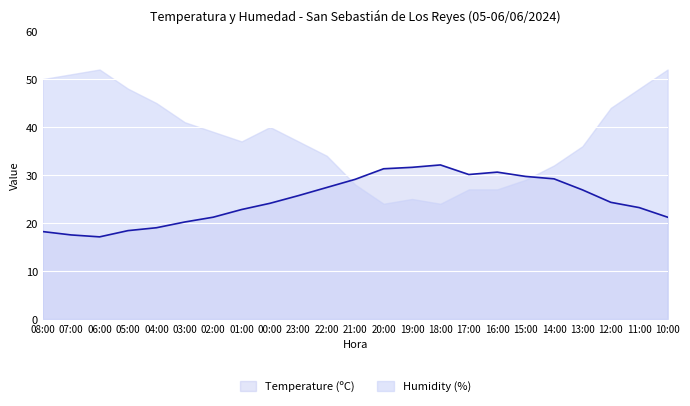

Rank the categories by value from lowest to highest.

06:00, 07:00, 08:00, 05:00, 04:00, 03:00, 02:00, 10:00, 01:00, 11:00, 00:00, 12:00, 23:00, 13:00, 22:00, 21:00, 14:00, 15:00, 17:00, 16:00, 20:00, 19:00, 18:00